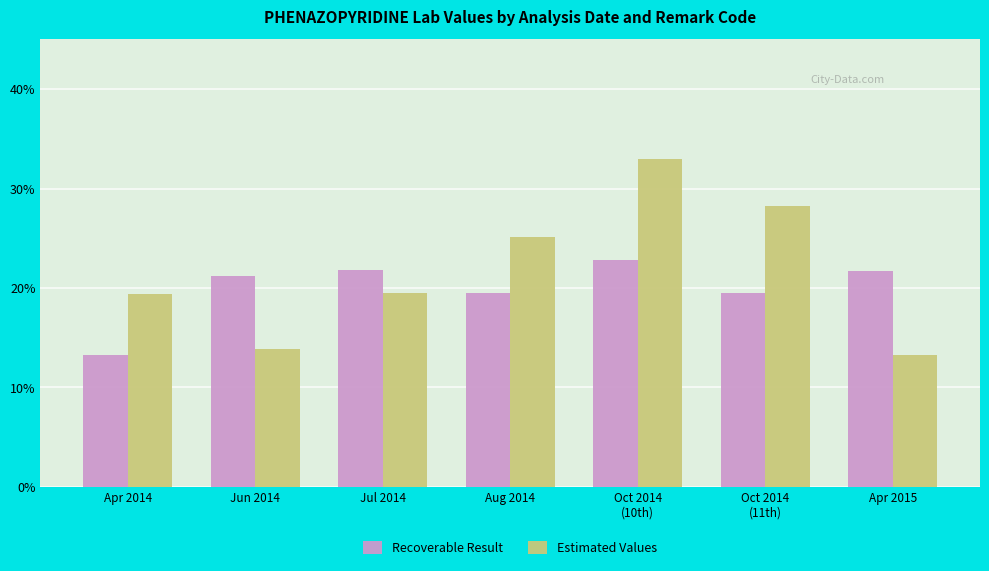

At which label does Estimated Values first exceed 19?

Apr 2014